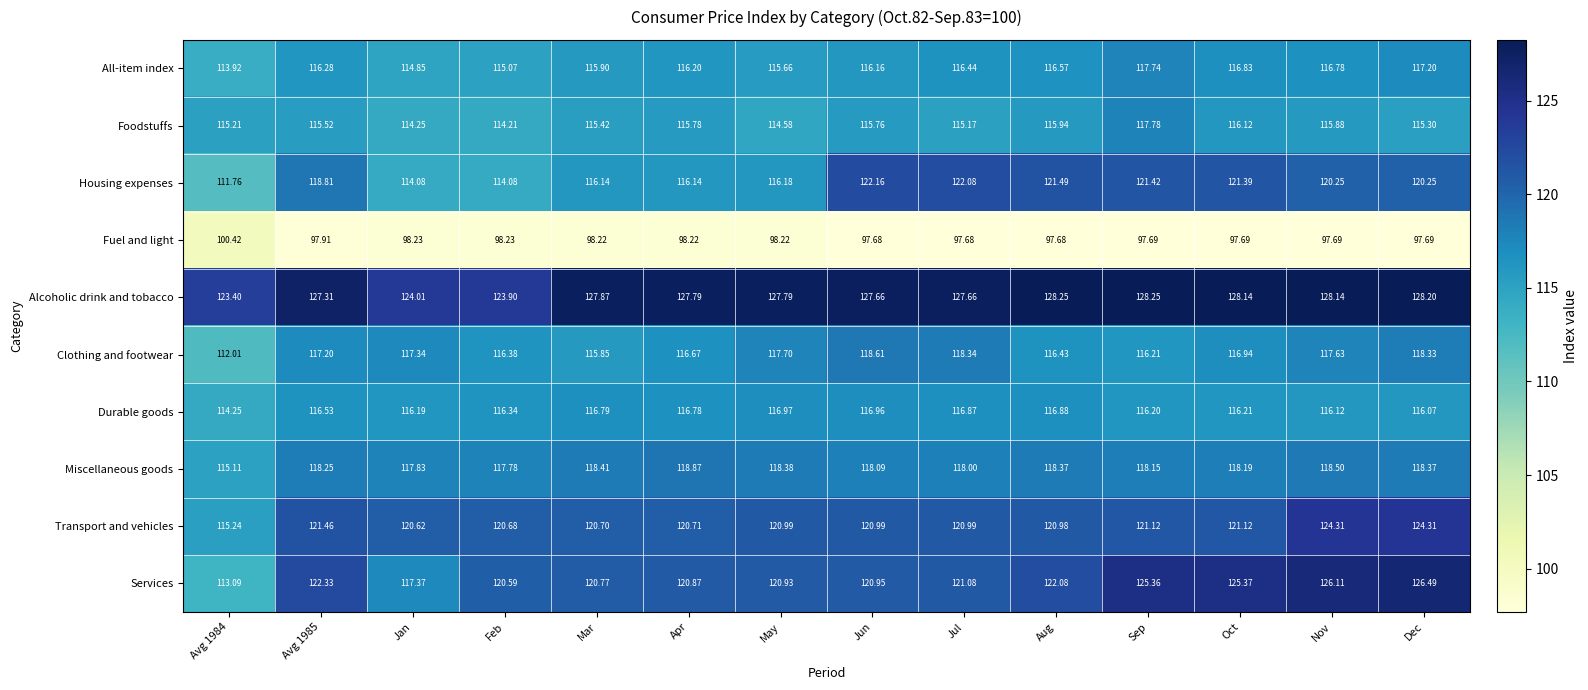

Which category has the highest value in the Miscellaneous goods series?

Apr